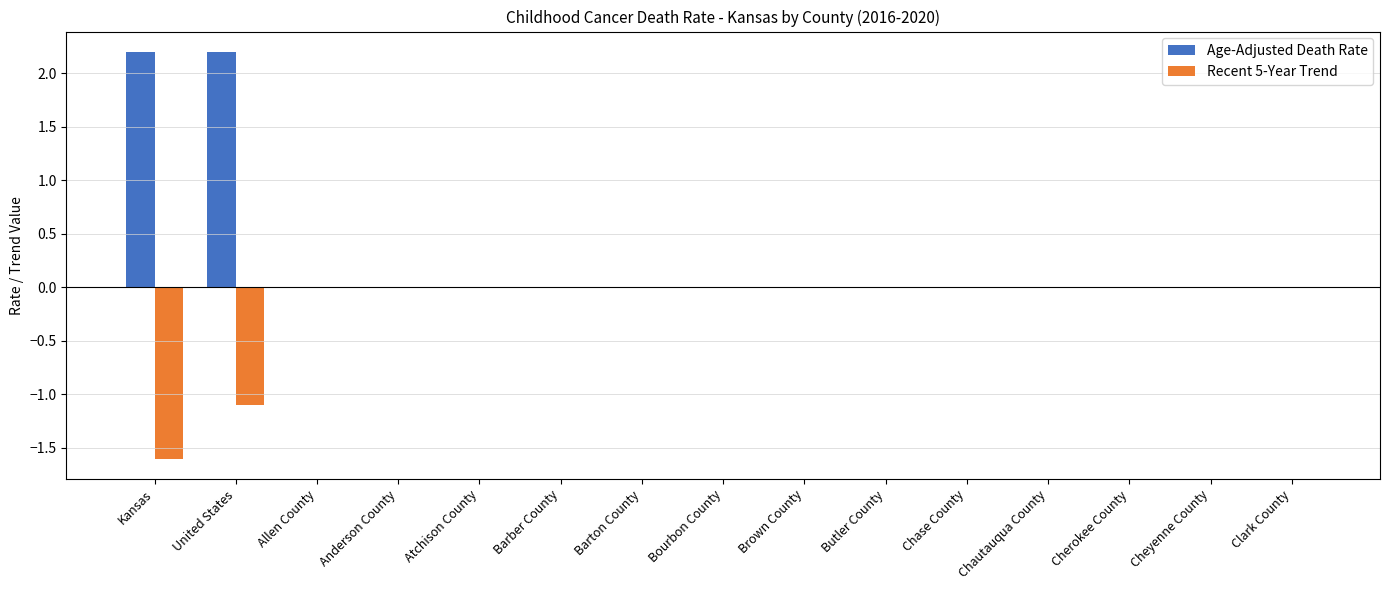

What is the highest value of the Age-Adjusted Death Rate series?

2.2